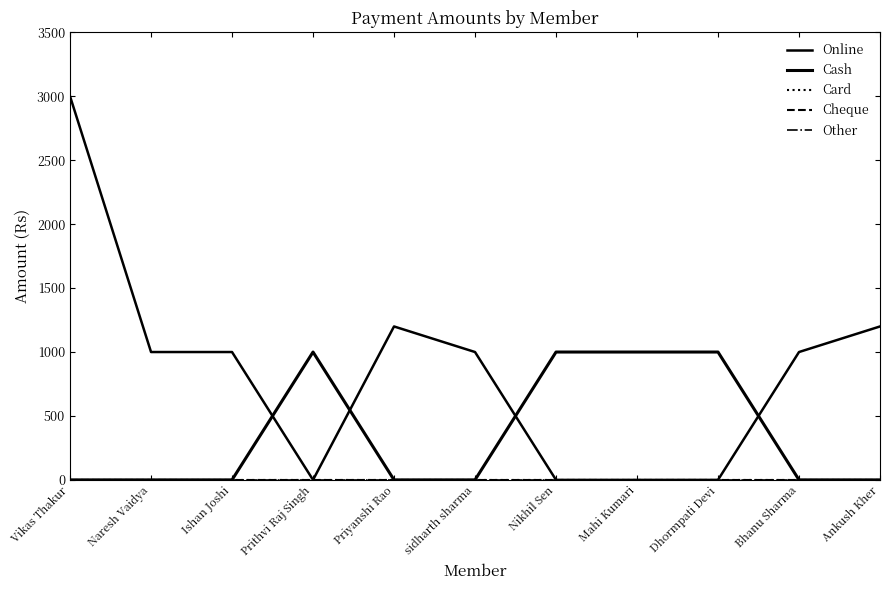

Reading left to right, list all the values displayed in this chart.

Online: Vikas Thakur=3000	Naresh Vaidya=1000	Ishan Joshi=1000	Prithvi Raj Singh=0	Priyanshi Rao=1200	sidharth sharma=1000	Nikhil Sen=0	Mahi Kumari=0	Dhormpati Devi=0	Bhanu Sharma=1000	Ankush Kher=1200
Cash: Vikas Thakur=0	Naresh Vaidya=0	Ishan Joshi=0	Prithvi Raj Singh=1000	Priyanshi Rao=0	sidharth sharma=0	Nikhil Sen=1000	Mahi Kumari=1000	Dhormpati Devi=1000	Bhanu Sharma=0	Ankush Kher=0
Card: Vikas Thakur=0	Naresh Vaidya=0	Ishan Joshi=0	Prithvi Raj Singh=0	Priyanshi Rao=0	sidharth sharma=0	Nikhil Sen=0	Mahi Kumari=0	Dhormpati Devi=0	Bhanu Sharma=0	Ankush Kher=0
Cheque: Vikas Thakur=0	Naresh Vaidya=0	Ishan Joshi=0	Prithvi Raj Singh=0	Priyanshi Rao=0	sidharth sharma=0	Nikhil Sen=0	Mahi Kumari=0	Dhormpati Devi=0	Bhanu Sharma=0	Ankush Kher=0
Other: Vikas Thakur=0	Naresh Vaidya=0	Ishan Joshi=0	Prithvi Raj Singh=0	Priyanshi Rao=0	sidharth sharma=0	Nikhil Sen=0	Mahi Kumari=0	Dhormpati Devi=0	Bhanu Sharma=0	Ankush Kher=0